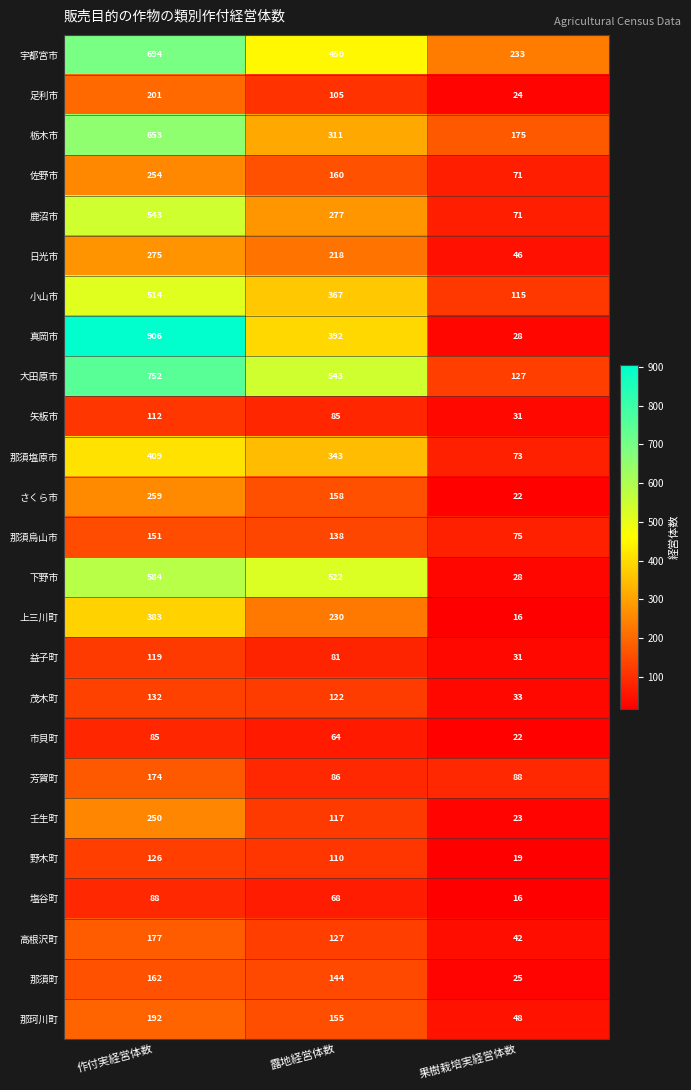

What is the difference between the highest and lowest values at 果樹栽培実経営体数?

217